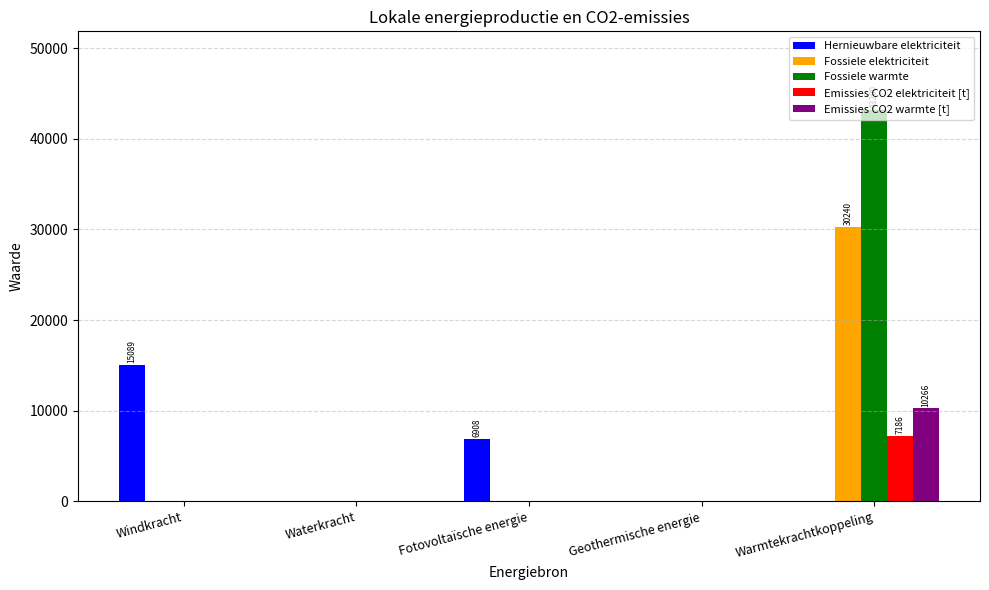

Which series has the widest spread of values?

Fossiele warmte